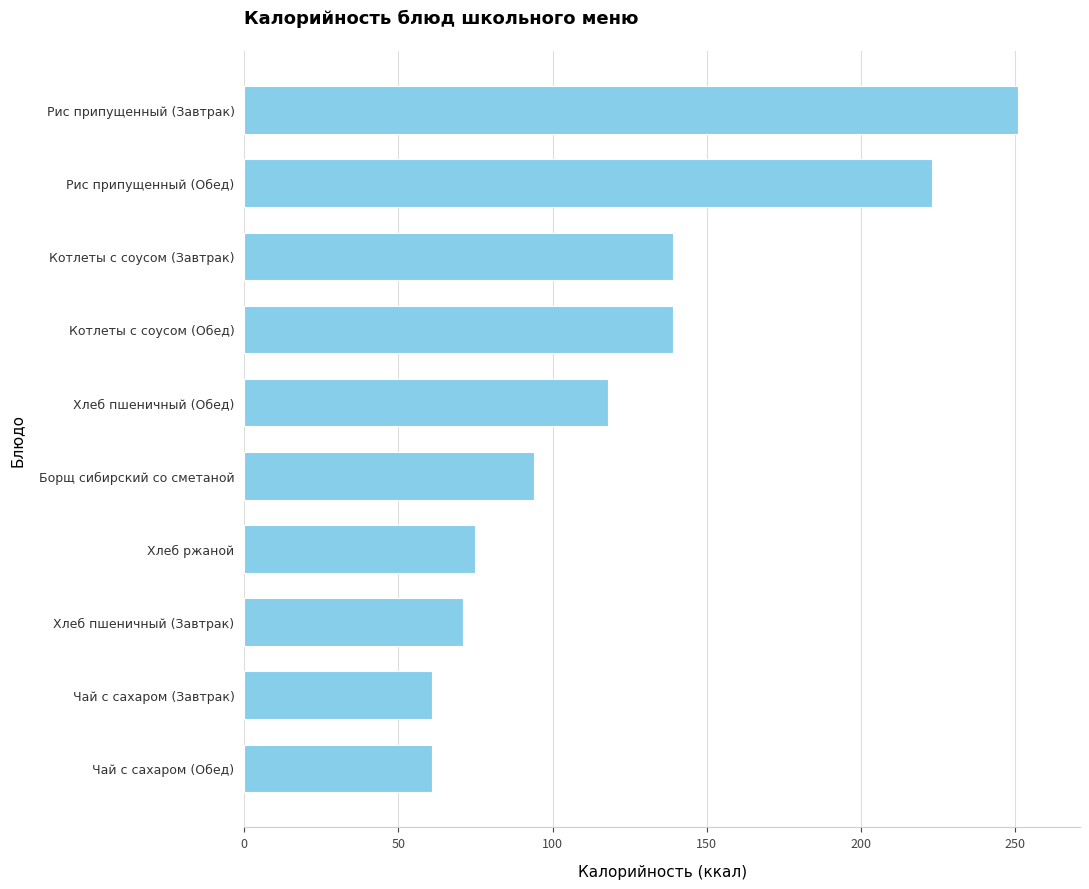

Are the bars horizontal?

Yes